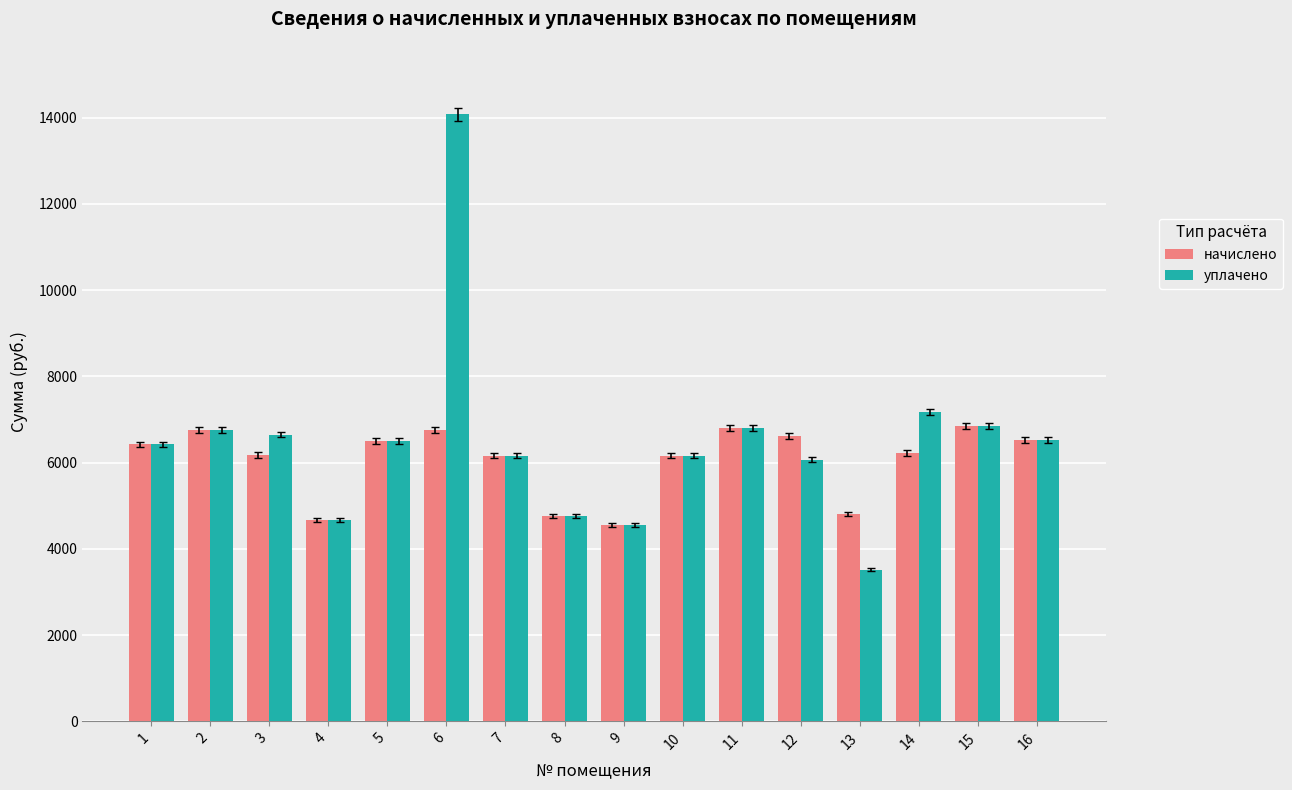

Which series has the widest spread of values?

уплачено